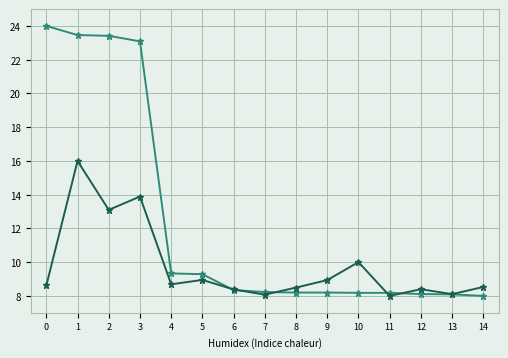

What is the total value across all series at 13?

16.2